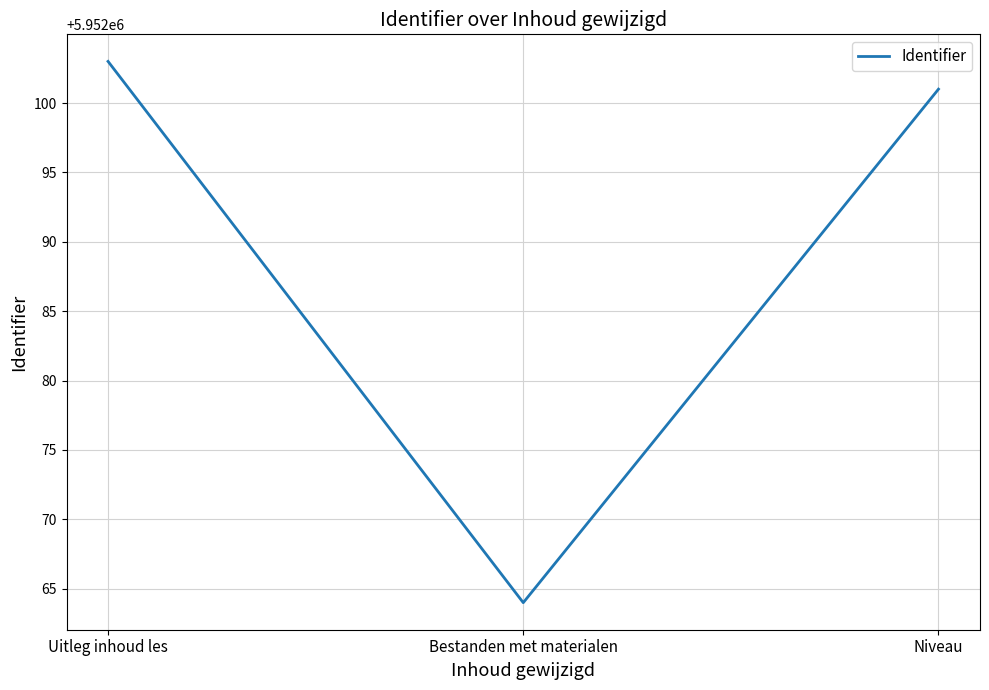

Rank the categories by value from highest to lowest.

Uitleg inhoud les, Niveau, Bestanden met materialen